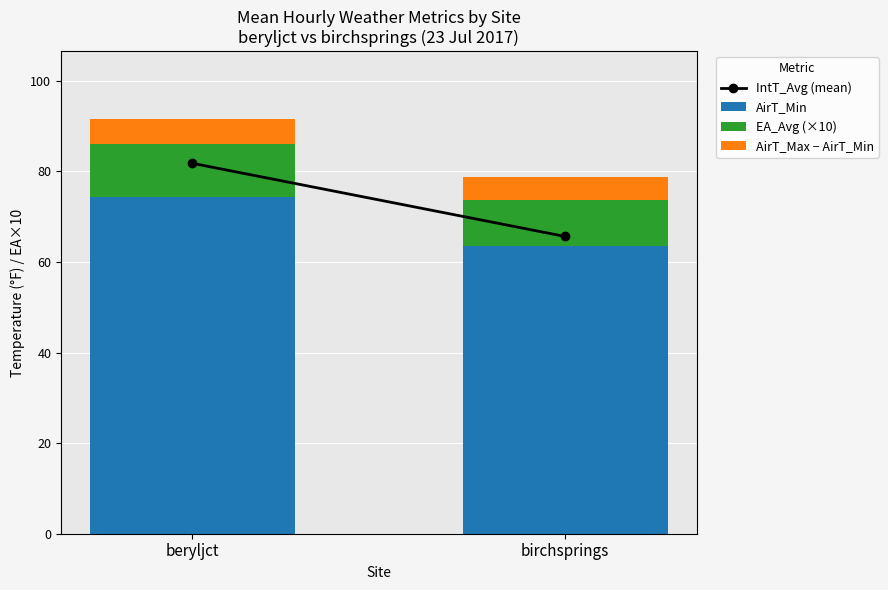

What is the sum of the AirT_Min values at birchsprings and beryljct?

137.9